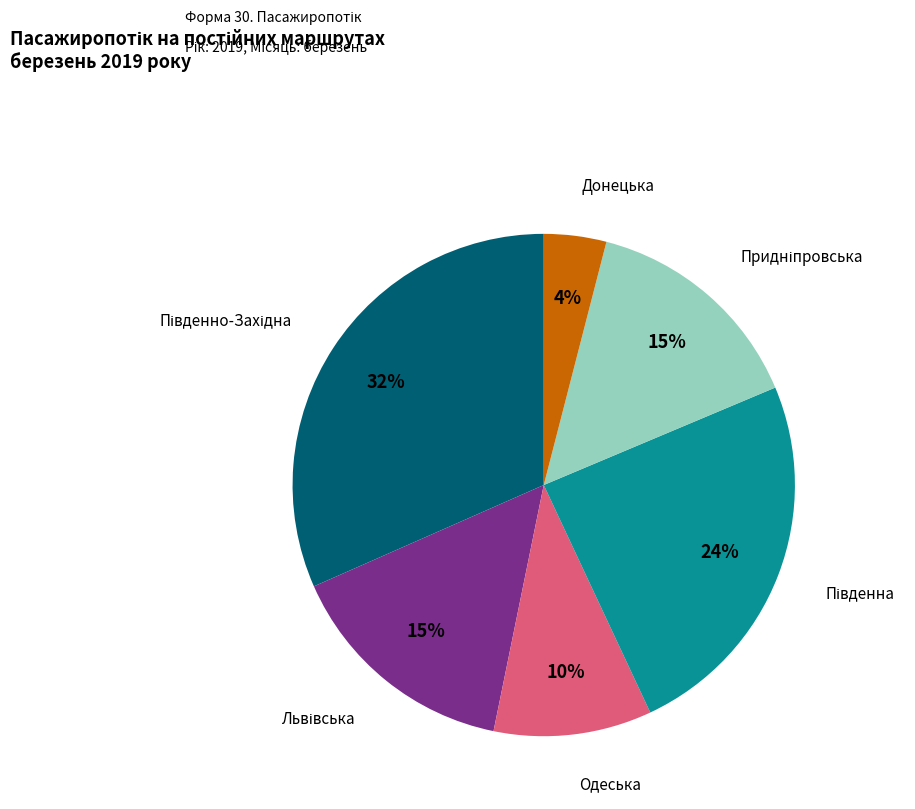

What percentage is the Донецька slice, to the nearest percent?

4%